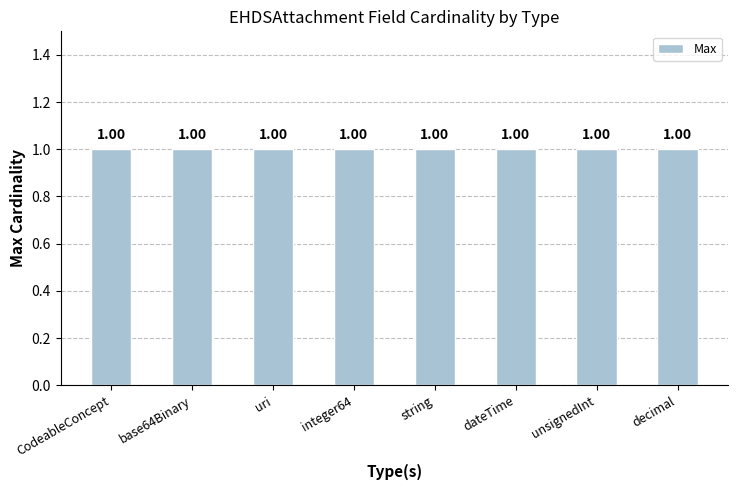

How many data points does each series have?

8